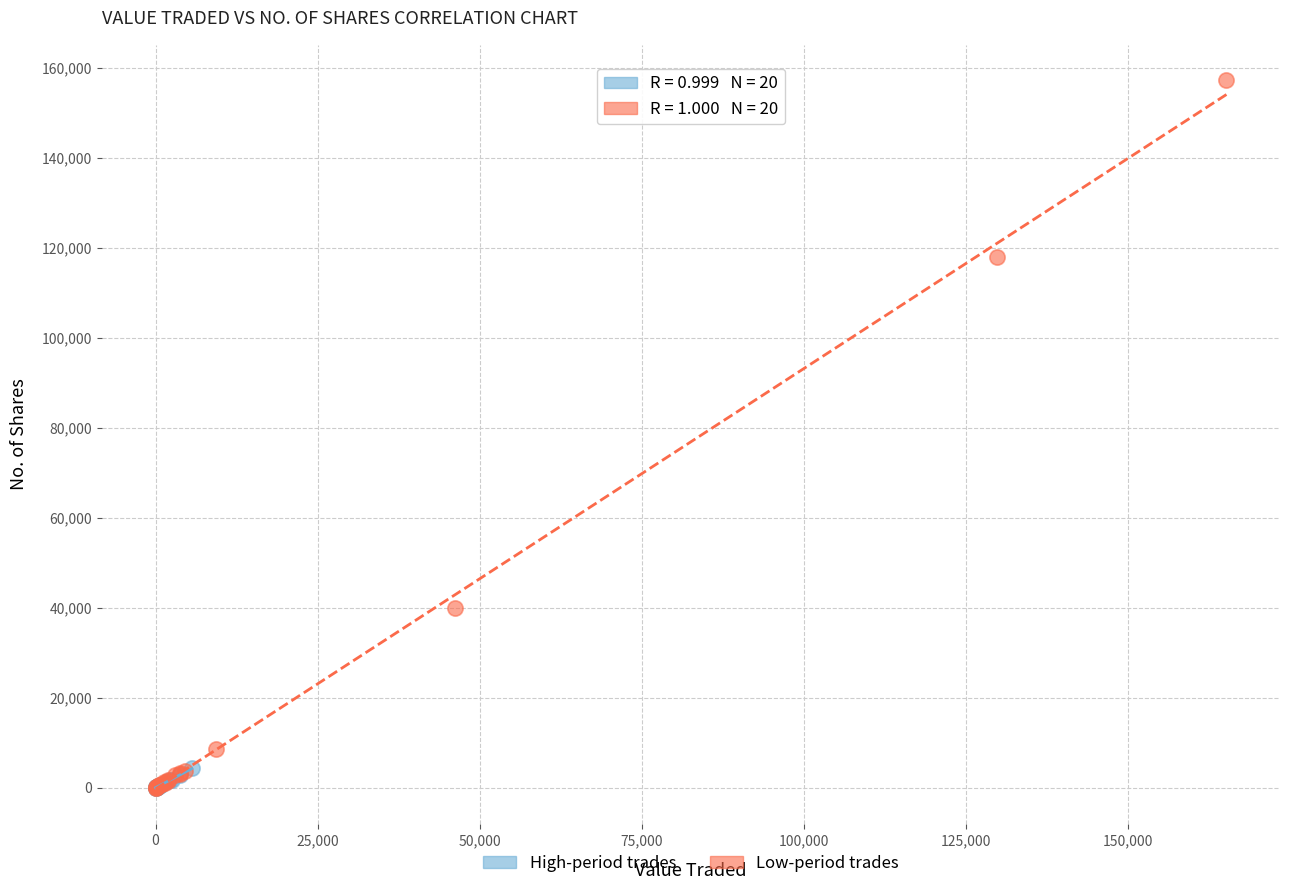

Which series has the largest Y range (max minus min)?

Low-period trades